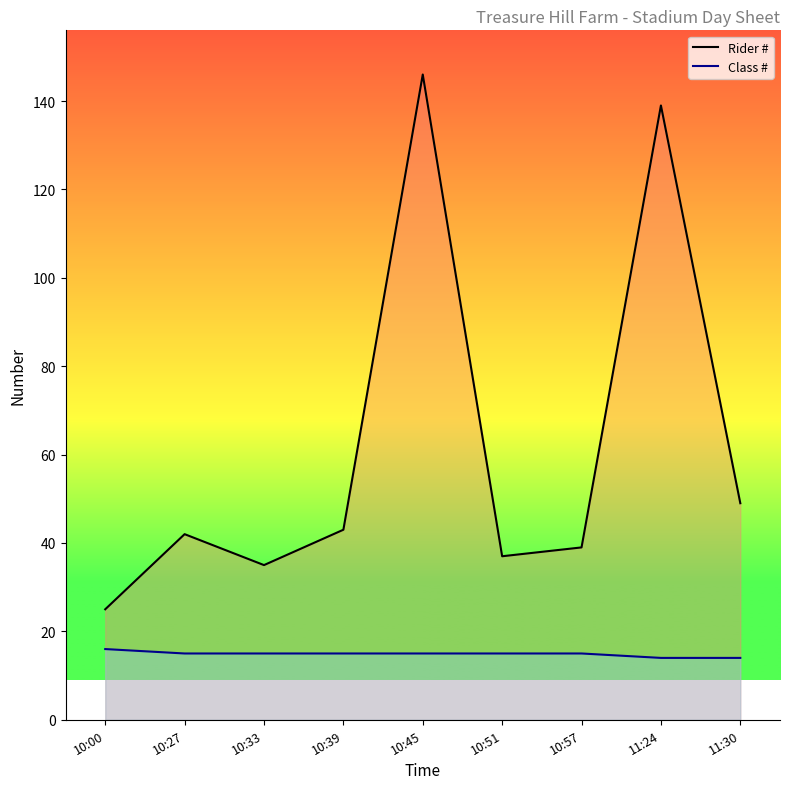

Rank the series by their average value, from highest to lowest.

Rider #, Class #